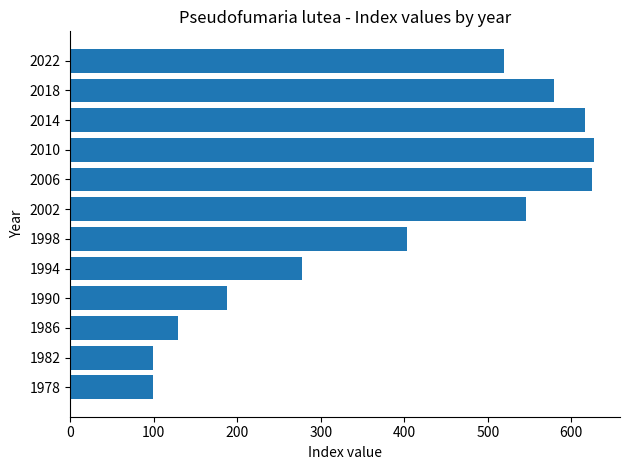

How many categories are shown in the chart?

12